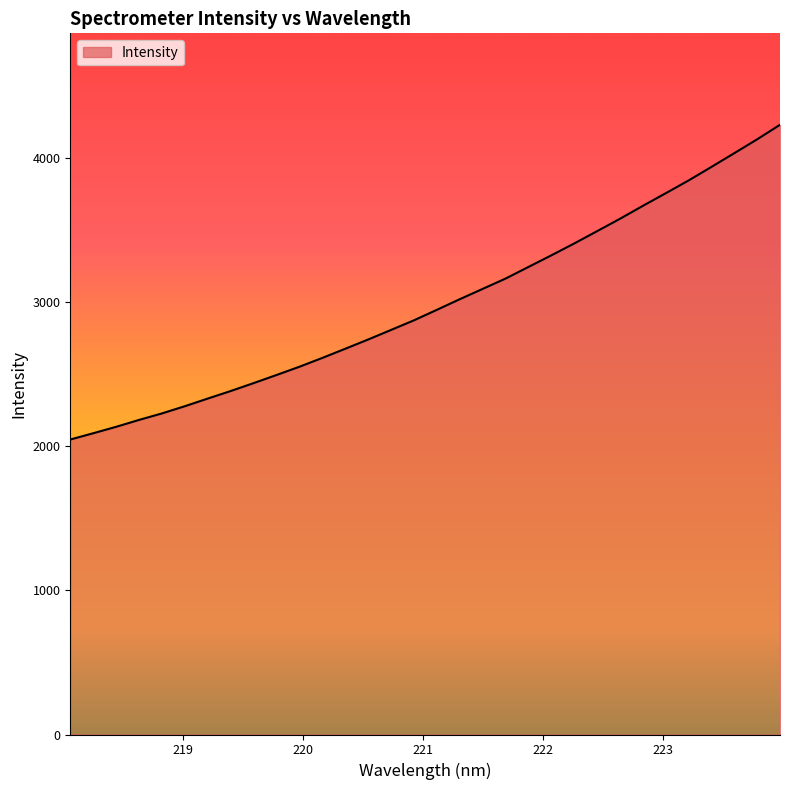

What is the smallest value displayed?

2047.5